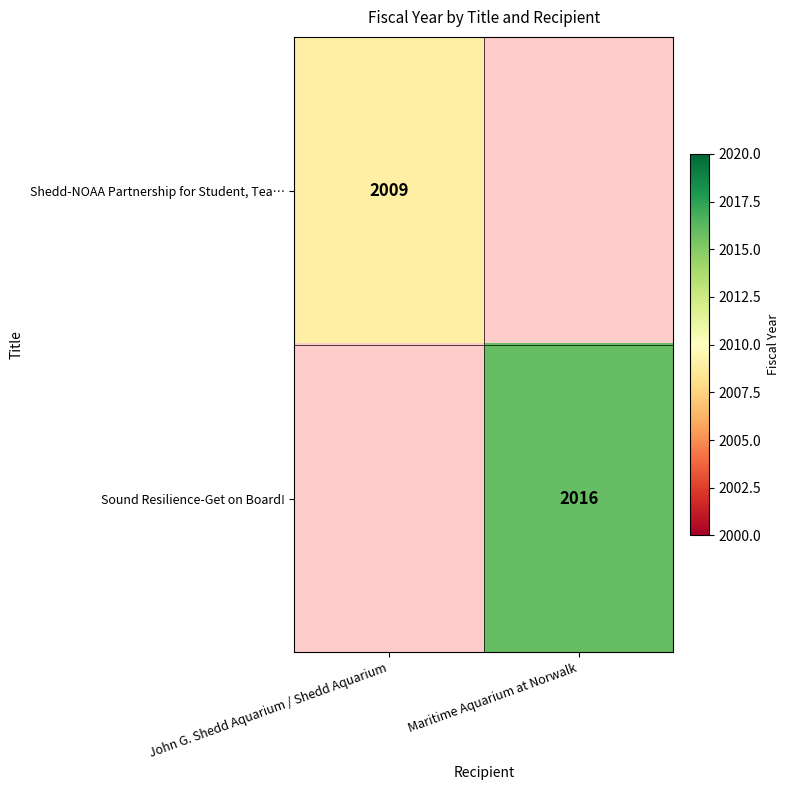

The Sound Resilience-Get on Board! series shows 510 at Maritime Aquarium at Norwalk. True or false?

False